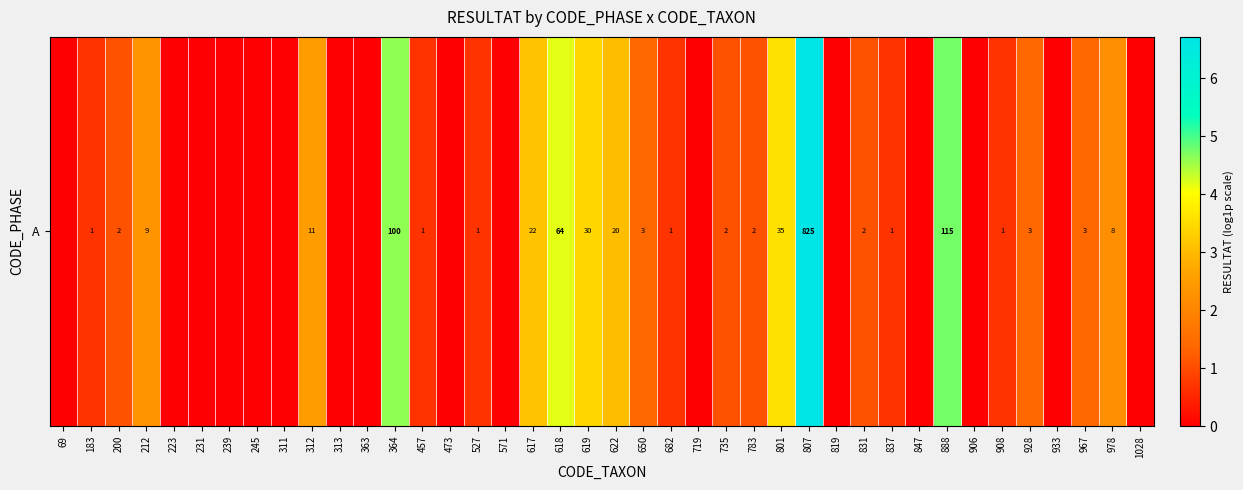

Reading left to right, what are all the values shown in this chart?

69=0.0	183=0.7	200=1.1	212=2.3	223=0.0	231=0.0	239=0.0	245=0.0	311=0.0	312=2.5	313=0.0	363=0.0	364=4.6	457=0.7	473=0.0	527=0.7	571=0.0	617=3.1	618=4.2	619=3.4	622=3.0	650=1.4	682=0.7	719=0.0	735=1.1	783=1.1	801=3.6	807=6.7	819=0.0	831=1.1	837=0.7	847=0.0	888=4.8	906=0.0	908=0.7	928=1.4	933=0.0	967=1.4	978=2.2	1028=0.0